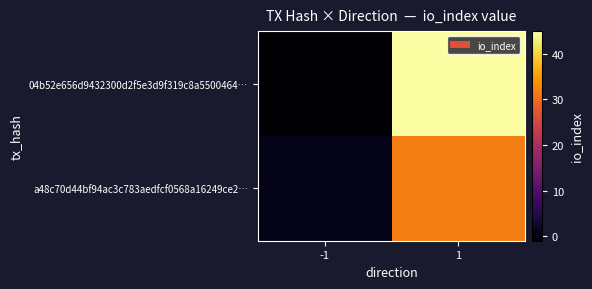

Which category has the highest value across all series?

1